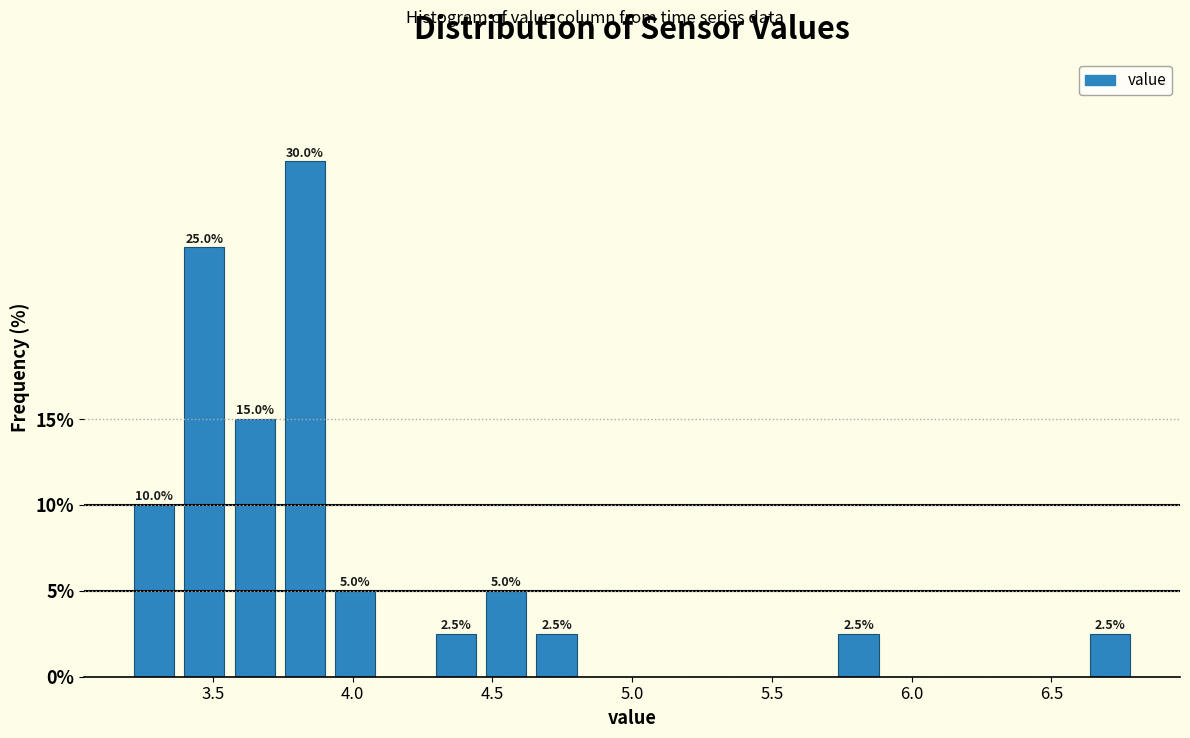

Around what value on the x-axis is the tallest bar? Give the approximate position of its centre, as read against the axis.

3.85